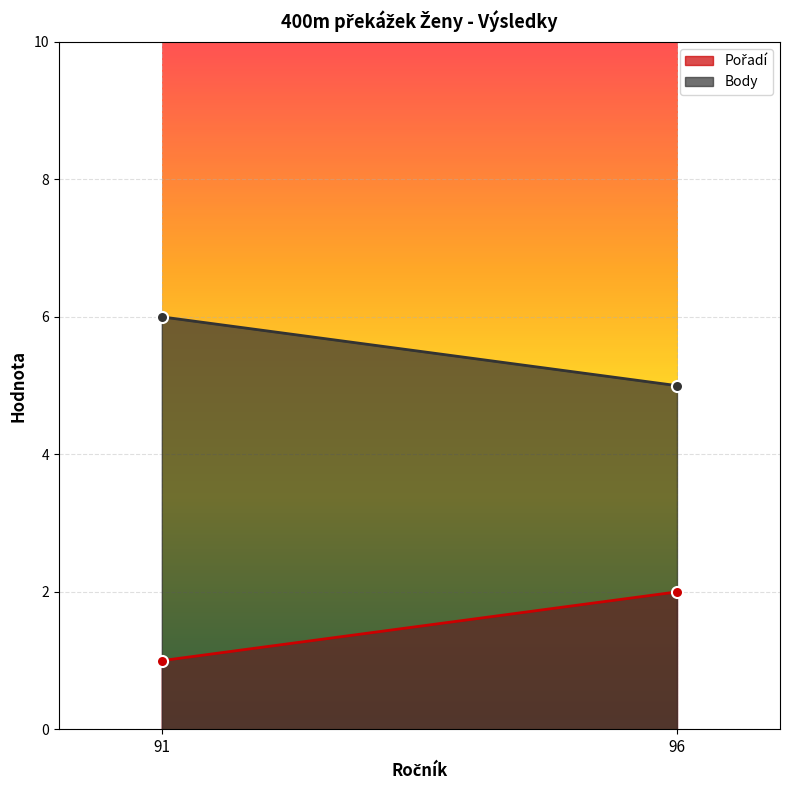

What is the difference between the Body values at 96 and 91?

1